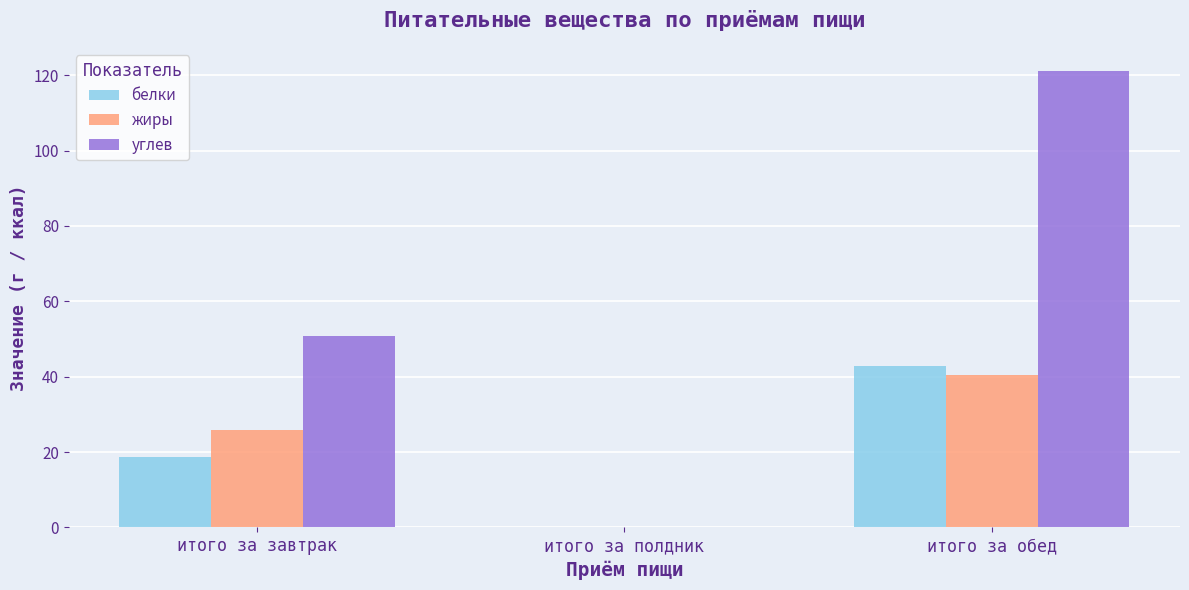

Does the chart contain stacked bars?

No